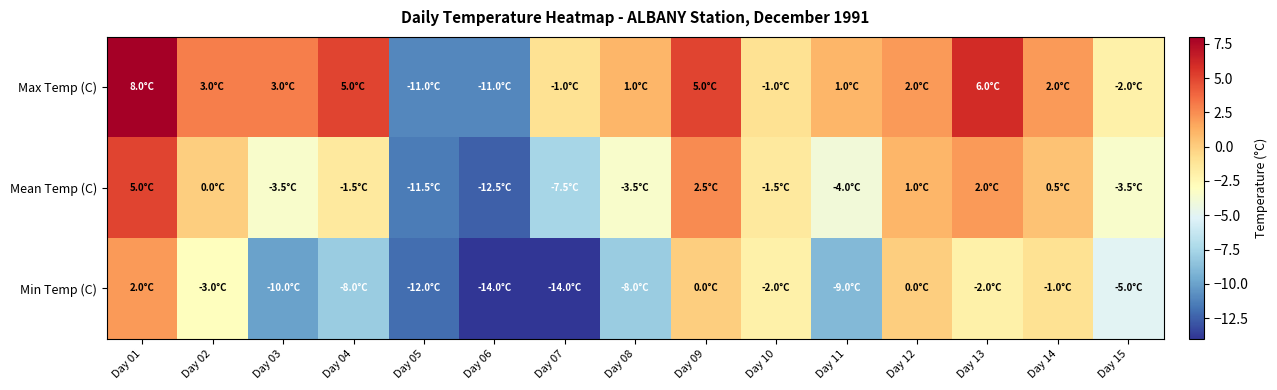

Count the number of data series in this chart.

3